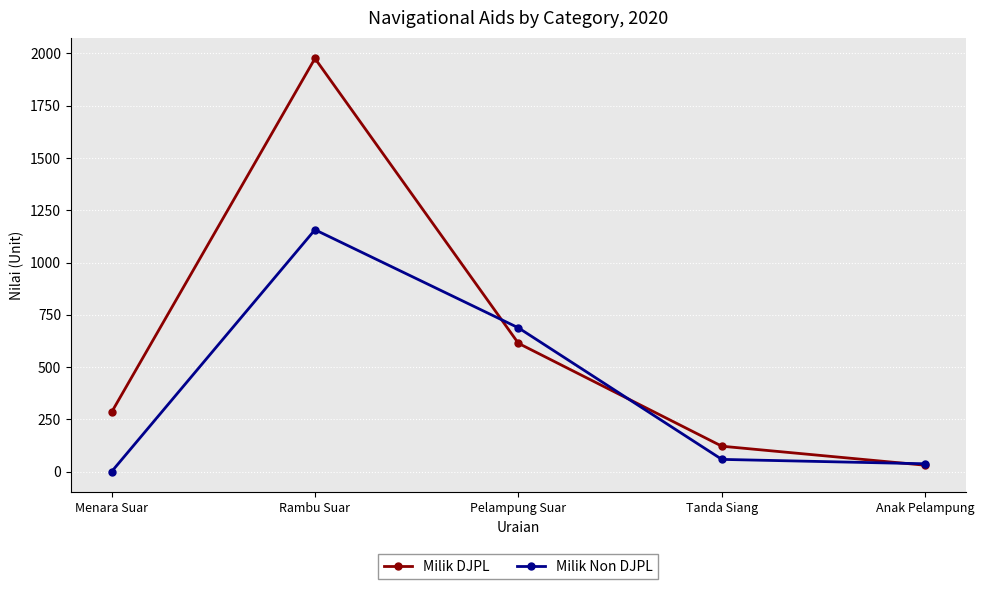

What is the total value across all series at Anak Pelampung?

69